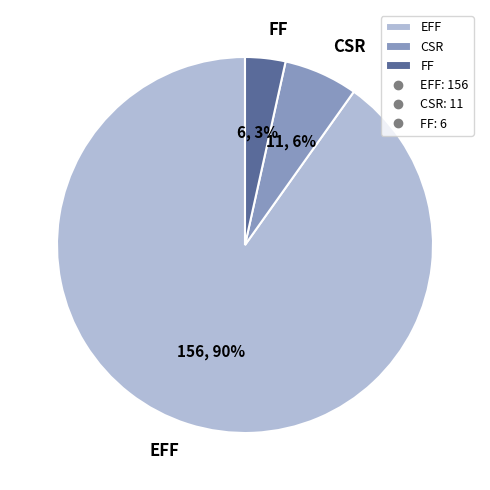

To the nearest percent, what is the average slice percentage?

33%